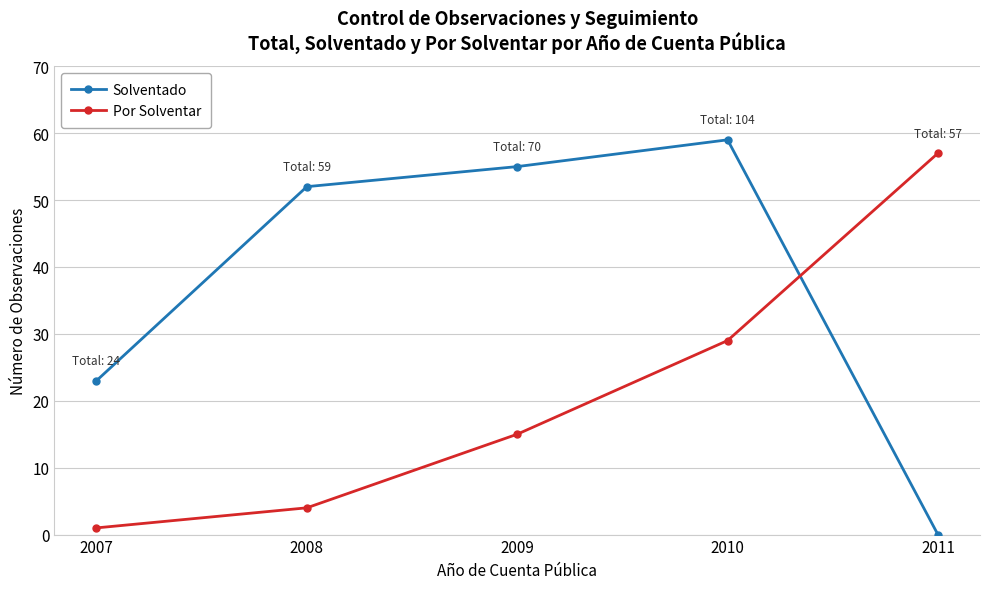

How many data points in Solventado are less than 52?

2